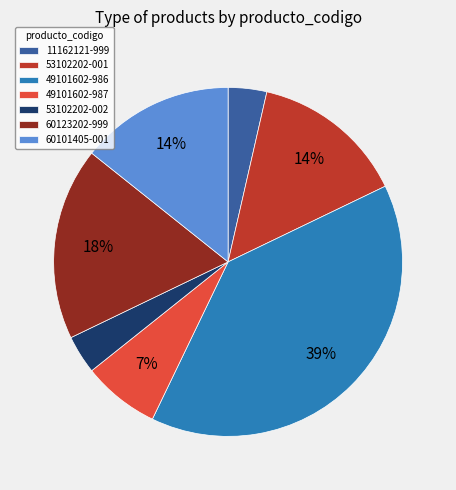

Do 49101602-986 and 53102202-001 together represent more than half of the pie?

Yes